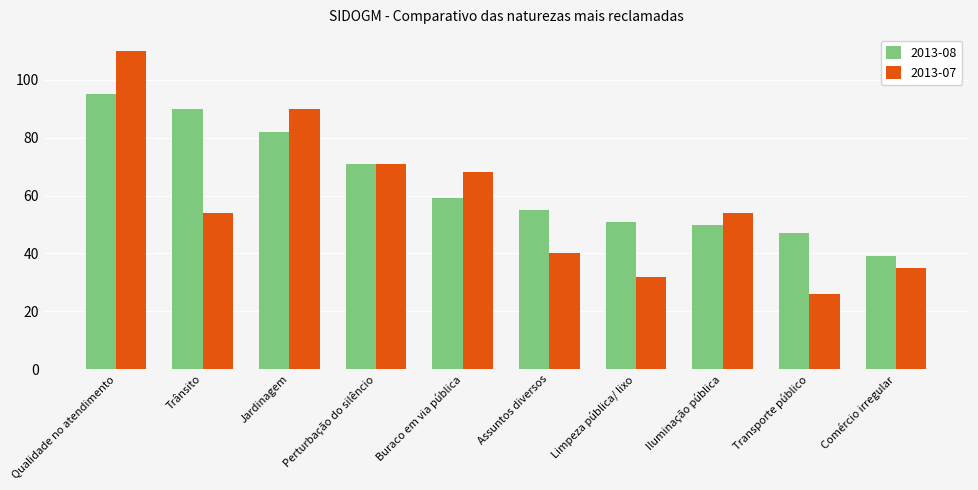

Between Qualidade no atendimento and Jardinagem, which series saw the biggest shift?

2013-07